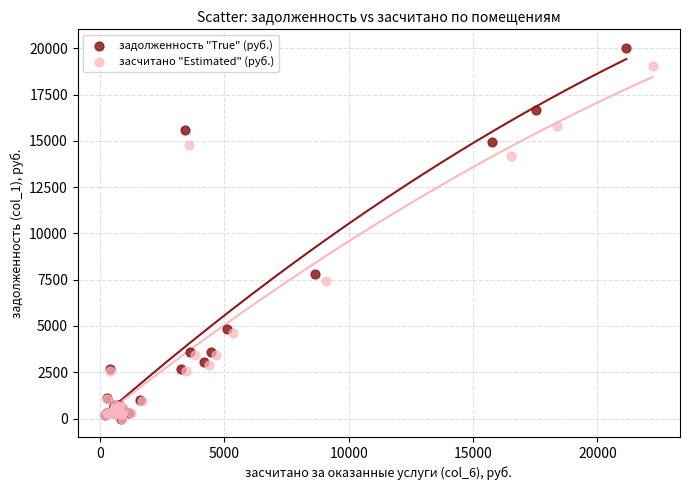

What are all the series names shown in the legend?

задолженность "True" (руб.), засчитано "Estimated" (руб.)